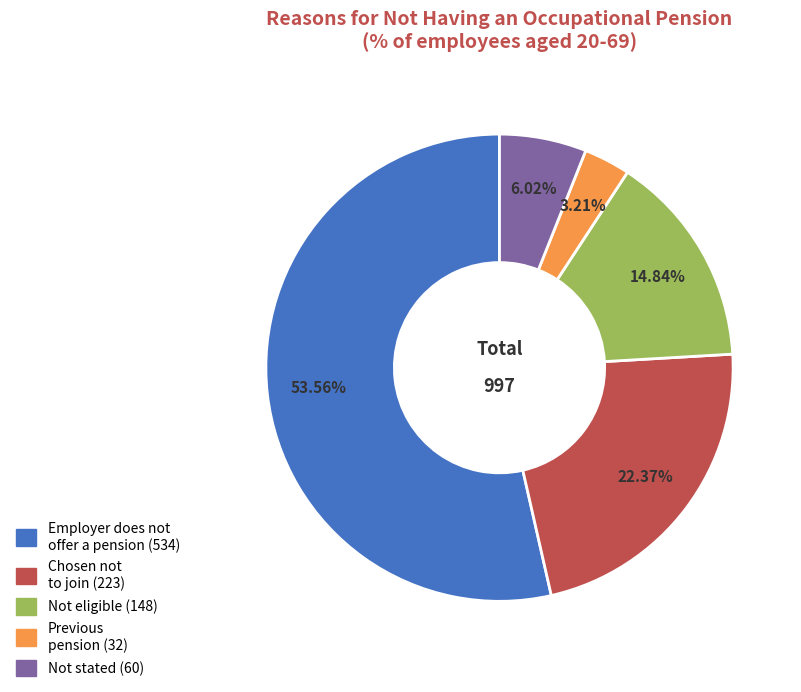

Does any single category account for the majority?

Yes